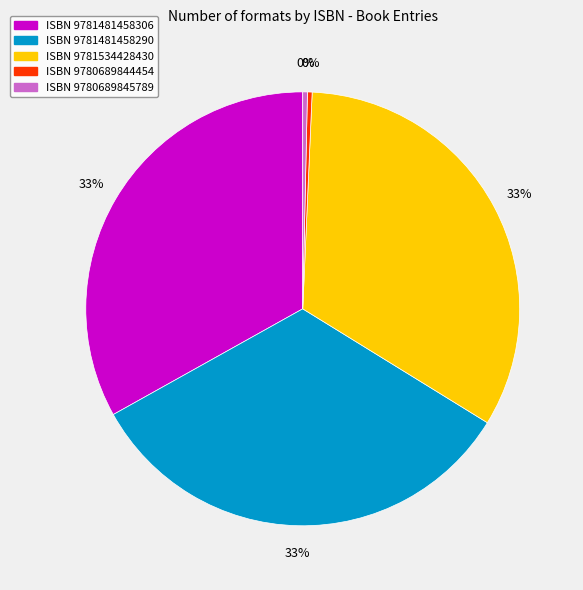

Is there a majority slice in this chart?

No